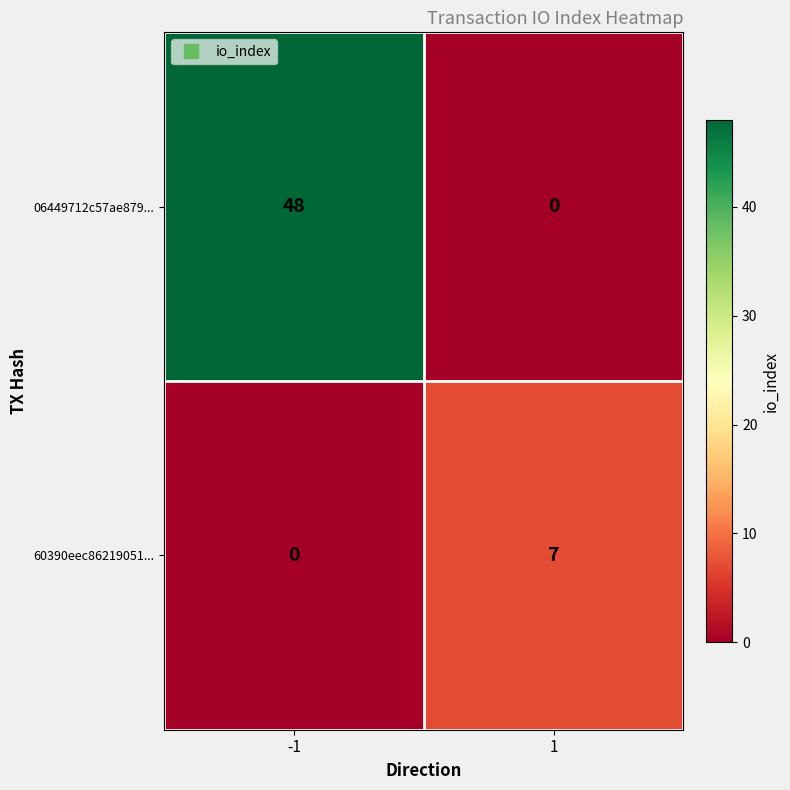

What is the total value across all series at 1?

7